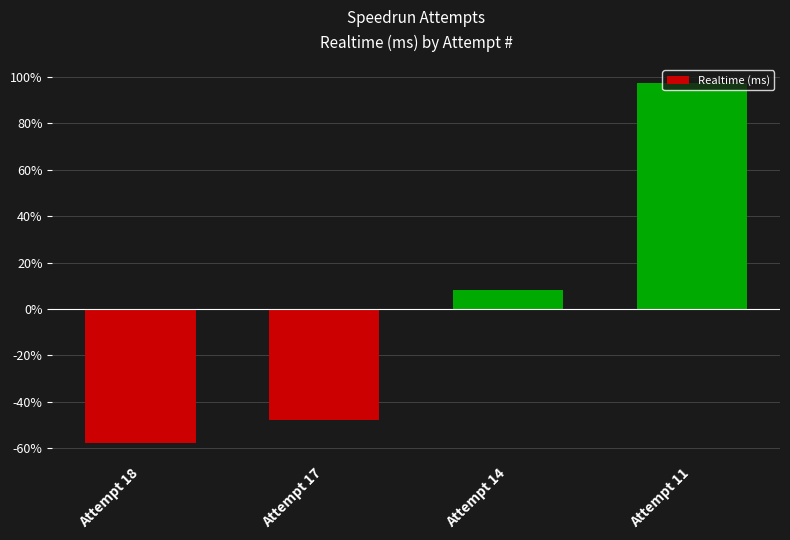

Reading right to left, what are all the values shown in this chart?

97.5	8.1	-47.8	-57.8